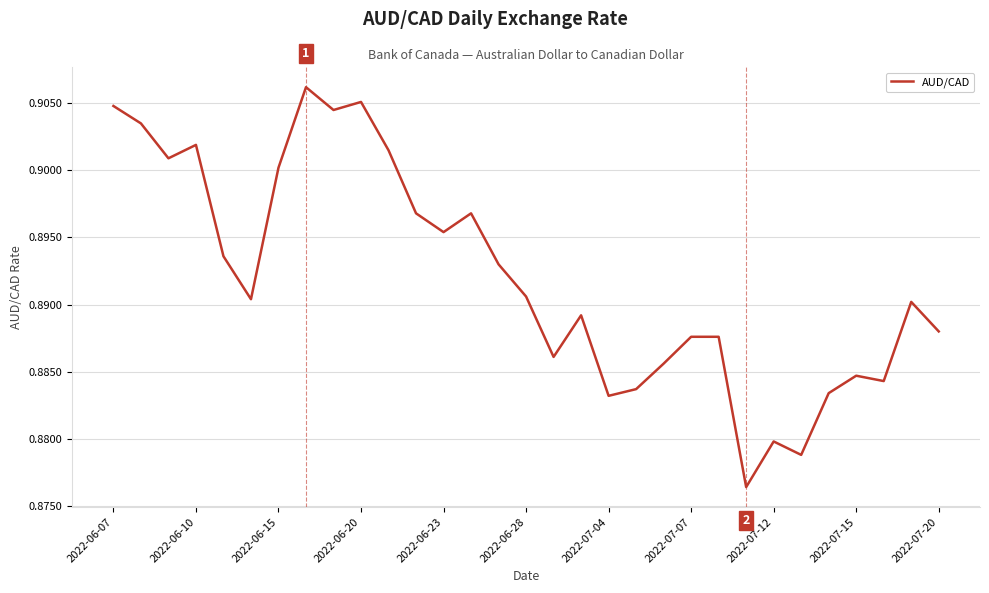

How many lines are shown in the chart?

1